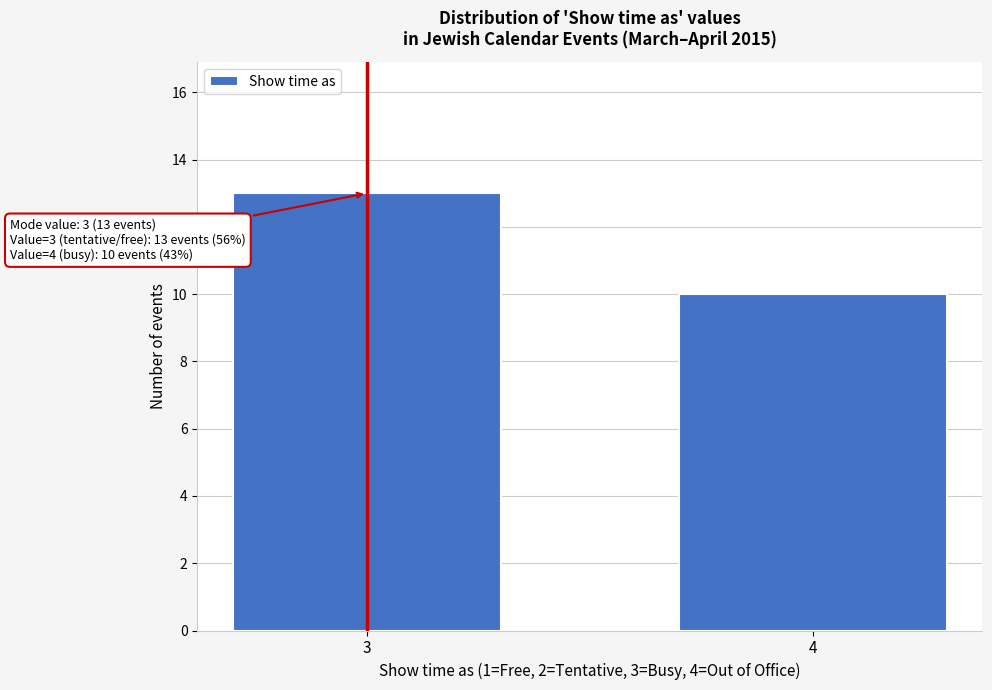

Reading left to right, what are all the values shown in this chart?

3=13	4=10